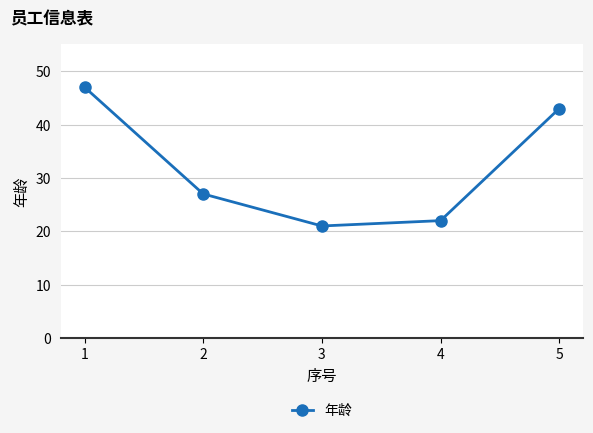

Is it true that the value at 5 is 15?

False